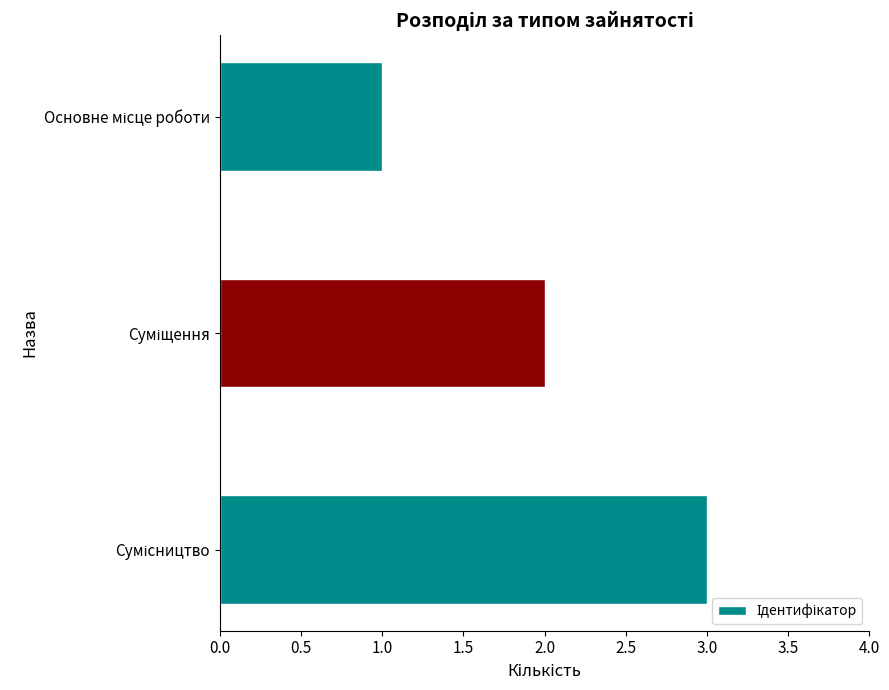

What is the sum of all values?

6